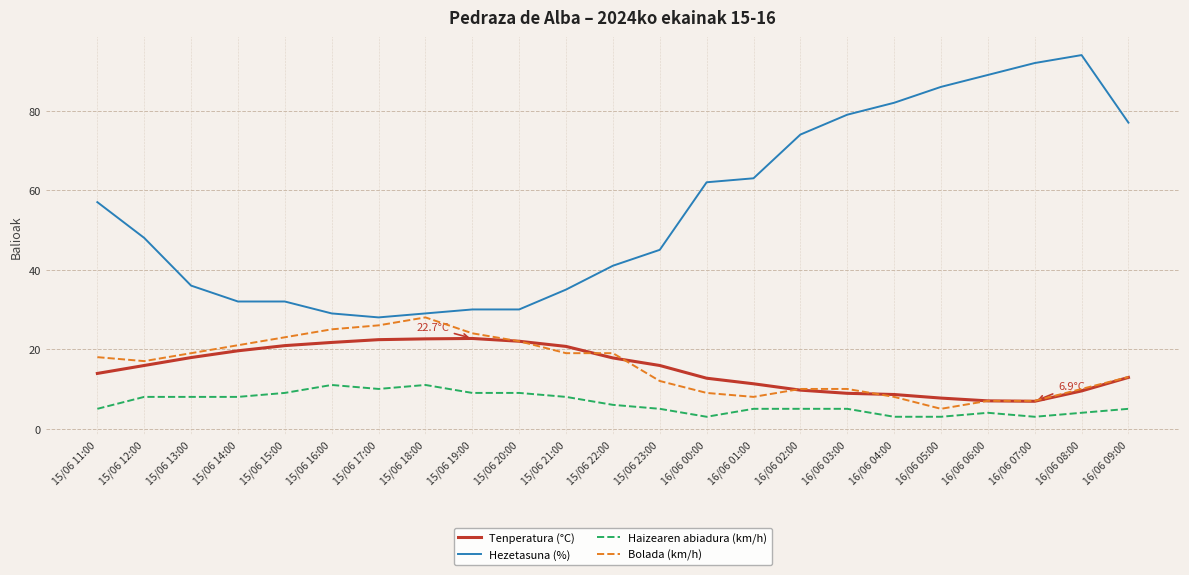

What is the difference between the highest and lowest values at 15/06 17:00?

18.0